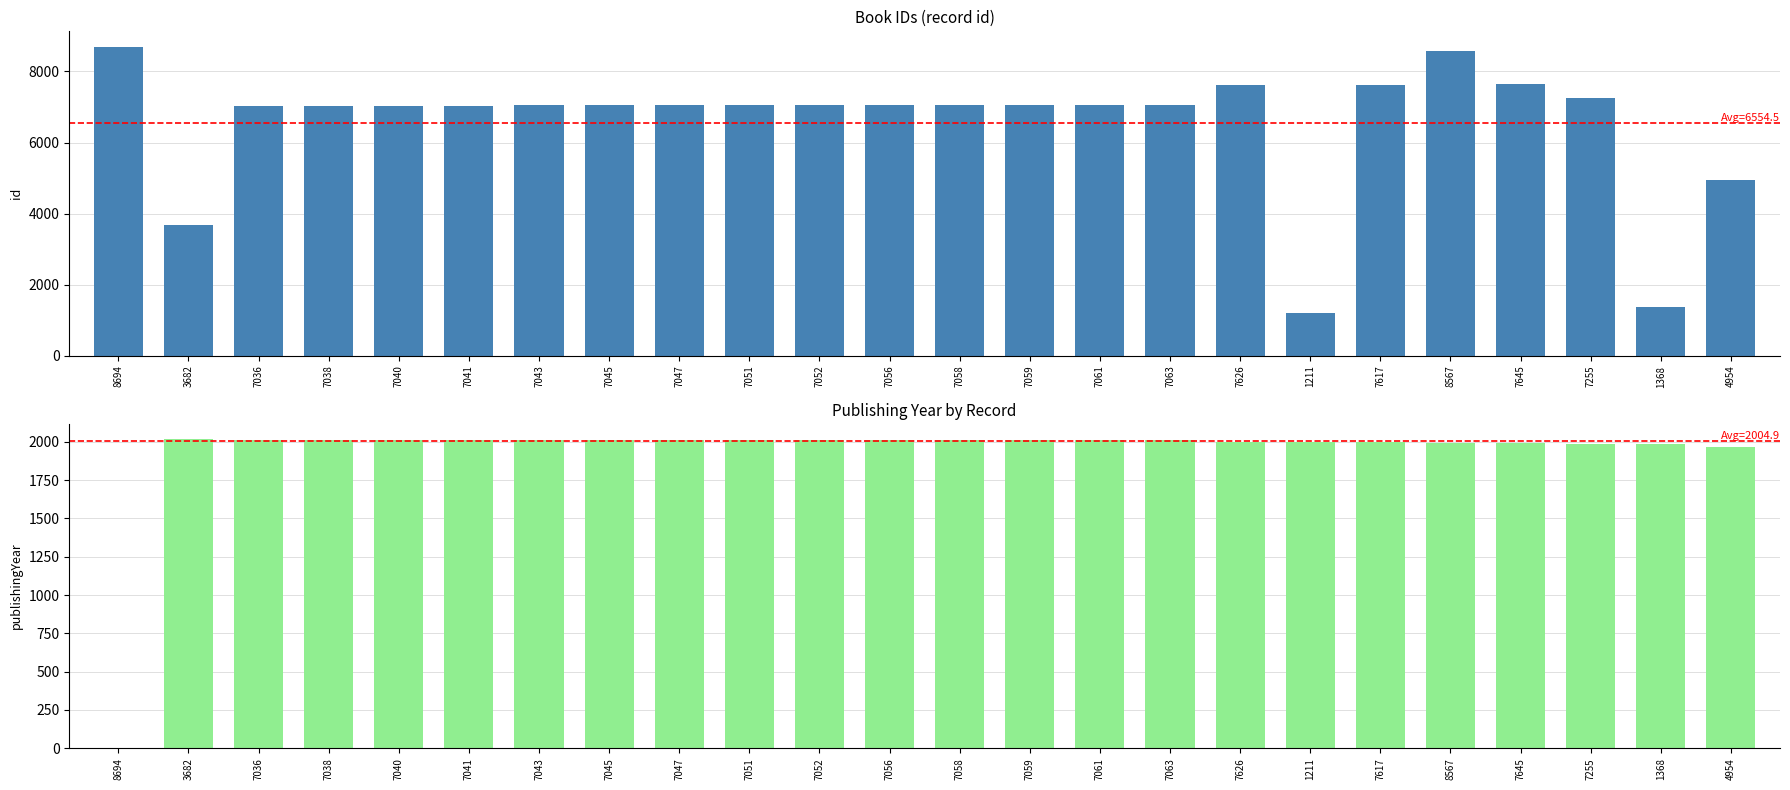

What value does the publishingYear series have at 7040, to the nearest 10?

2010